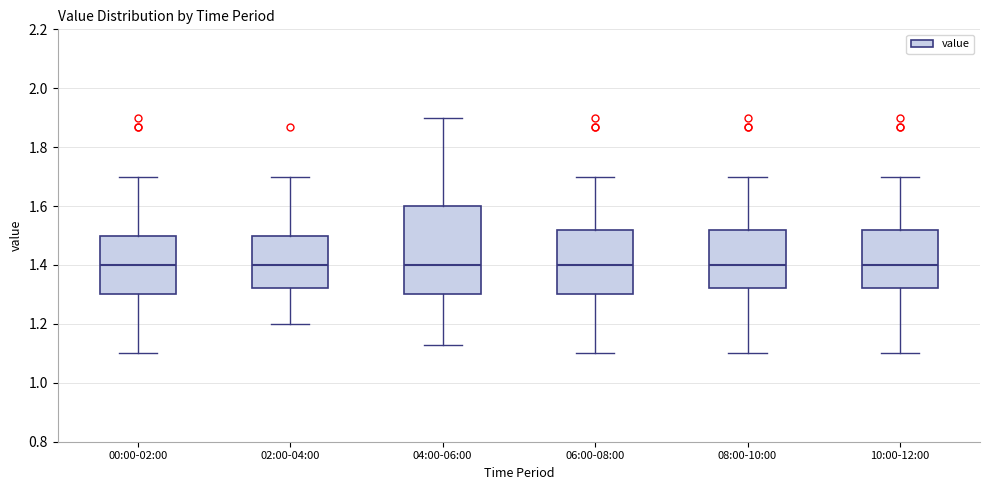

Reading left to right, transcribe this box plot: for each box, give where its median line is, the range the box spans, and where its two whiskers end, as read against the y-axis. The values are not printed on the chart, so give them approximately, as read against the axis.

00:00-02:00: median 1.40, box 1.30 to 1.50, whiskers 1.10 to 1.70
02:00-04:00: median 1.40, box 1.32 to 1.50, whiskers 1.20 to 1.70
04:00-06:00: median 1.40, box 1.30 to 1.60, whiskers 1.14 to 1.90
06:00-08:00: median 1.40, box 1.30 to 1.52, whiskers 1.10 to 1.70
08:00-10:00: median 1.40, box 1.32 to 1.52, whiskers 1.10 to 1.70
10:00-12:00: median 1.40, box 1.32 to 1.52, whiskers 1.10 to 1.70